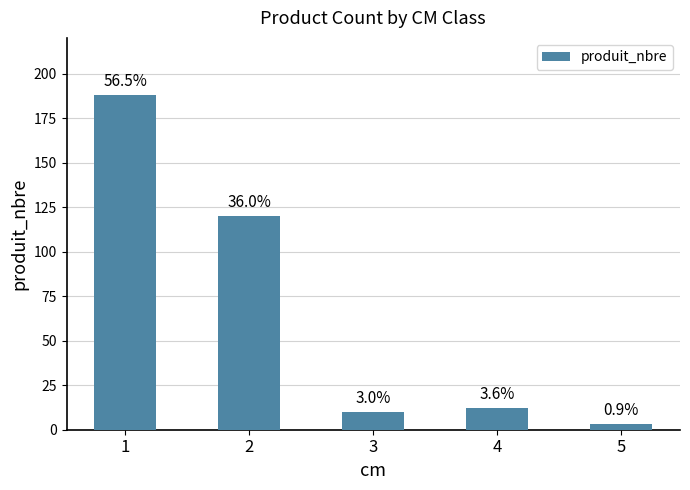

True or false: the data shows 58 at 1.

False